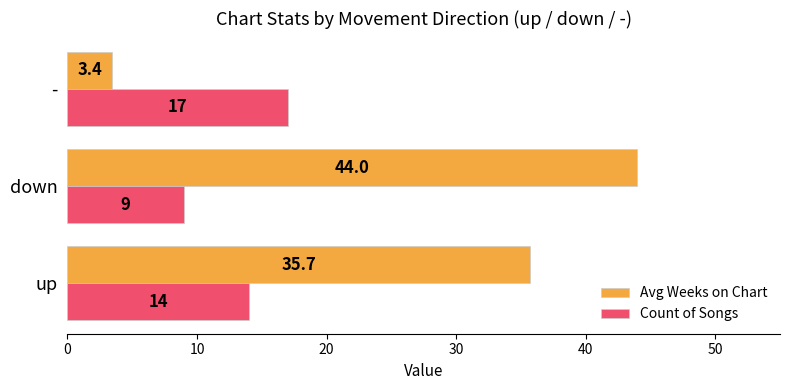

What is the difference between the maximum and minimum values in the Count of Songs series?

8.0